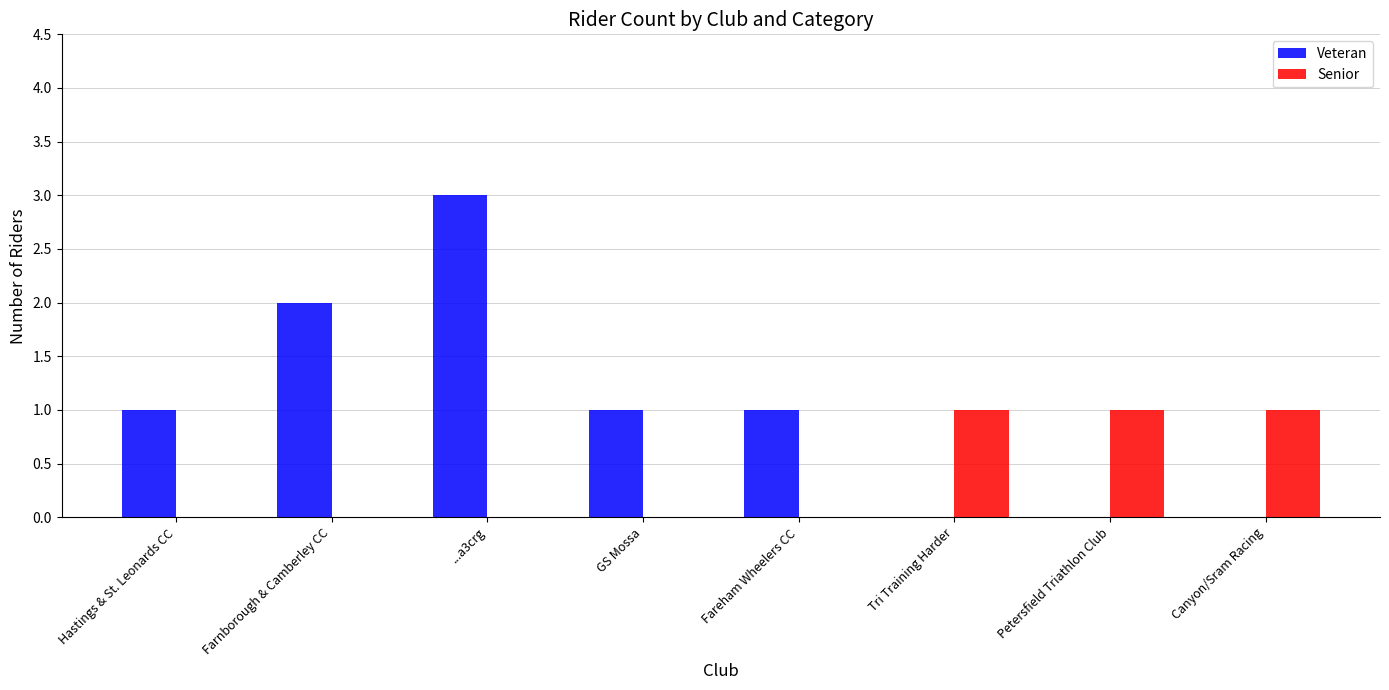

How many groups of bars are there?

8